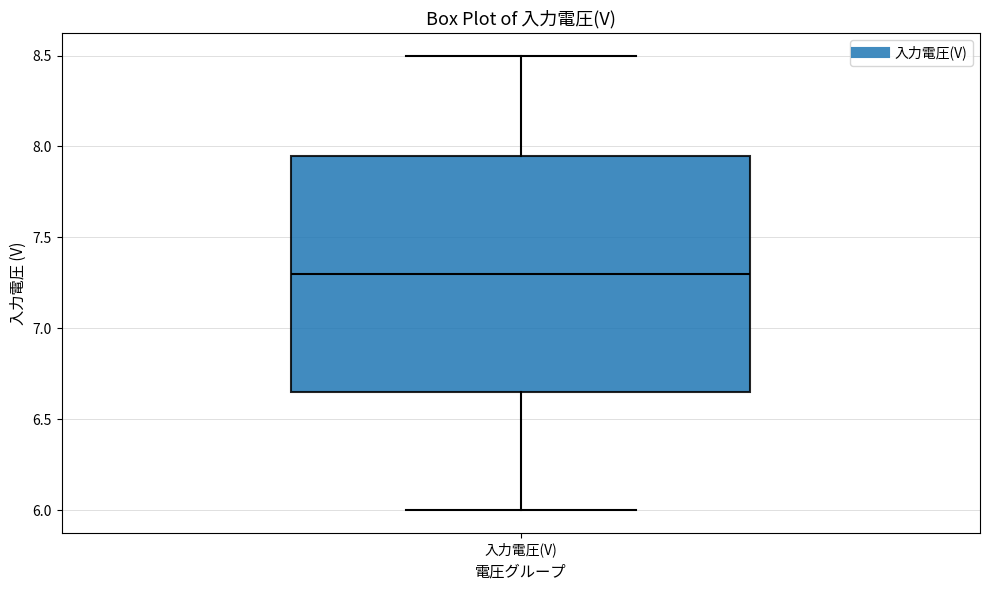

Transcribe this box plot: give where the median line is, the range the box spans, and where the two whiskers end, as read against the y-axis. The values are not printed on the chart, so give them approximately, as read against the axis.

median 7.30, box 6.65 to 7.95, whiskers 6.00 to 8.50